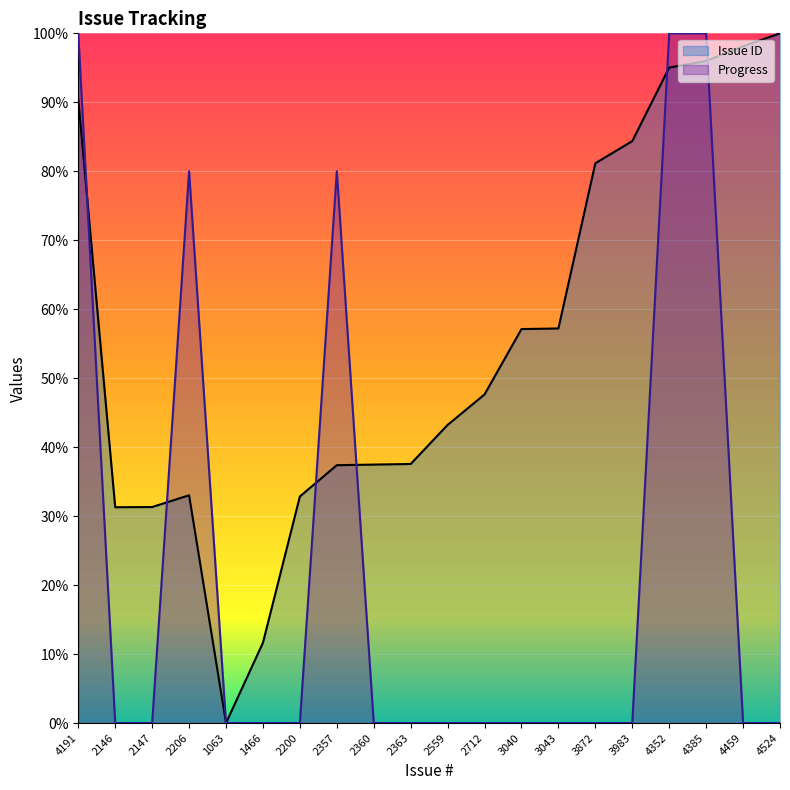

True or false: Issue ID has more than 2 interior local peaks.

False